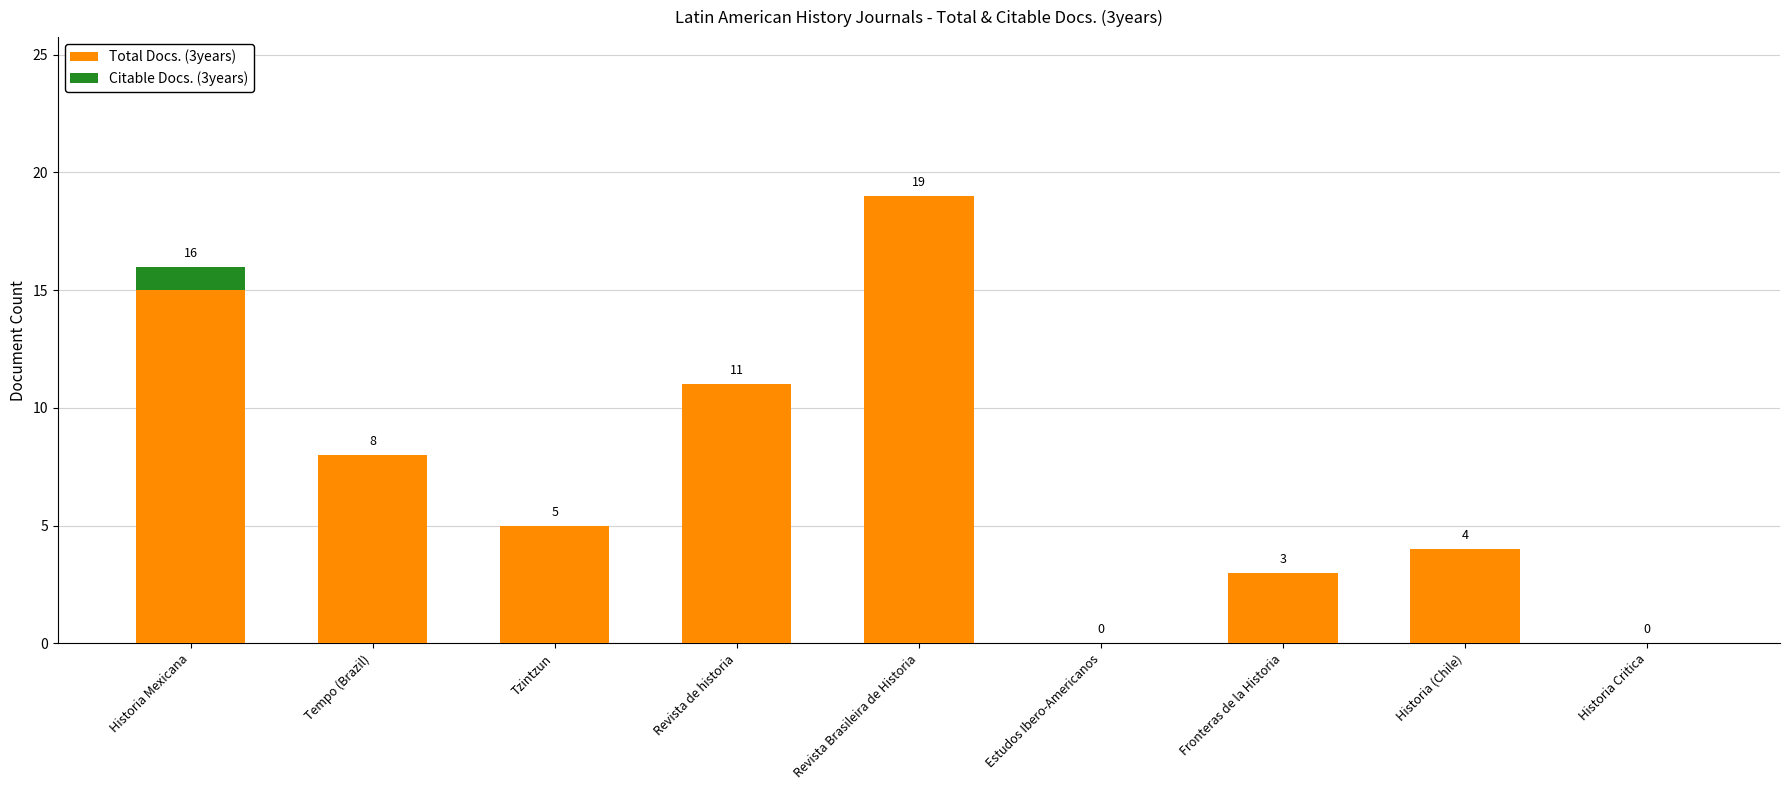

At which label is Total Docs. (3years) closest to 9?

Tempo (Brazil)